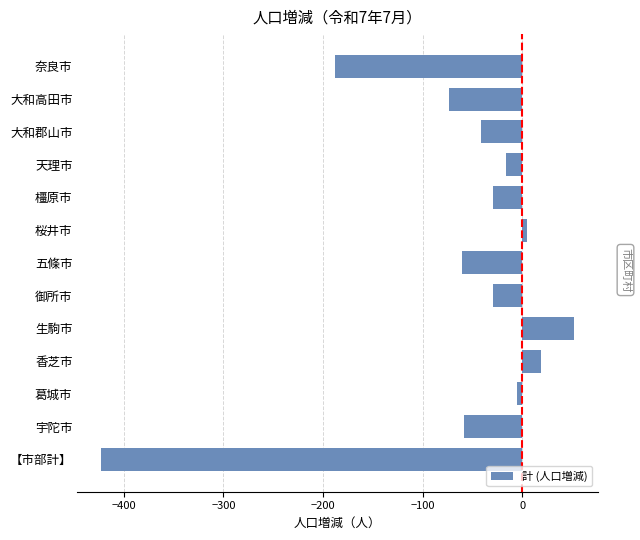

Is it true that the value at 大和郡山市 is -25?

False